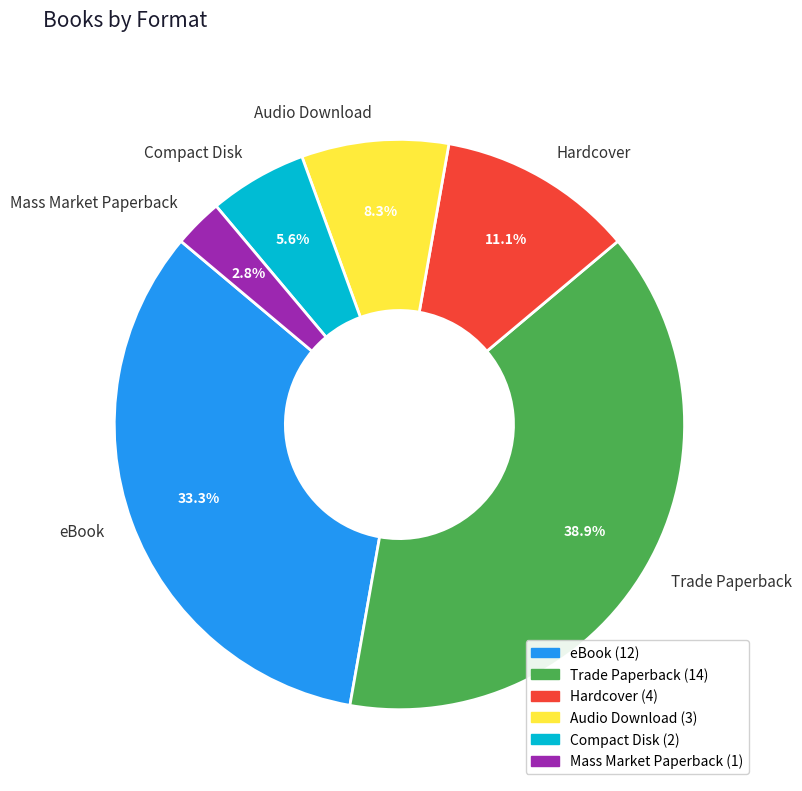

Which category has the biggest portion of the pie?

Trade Paperback